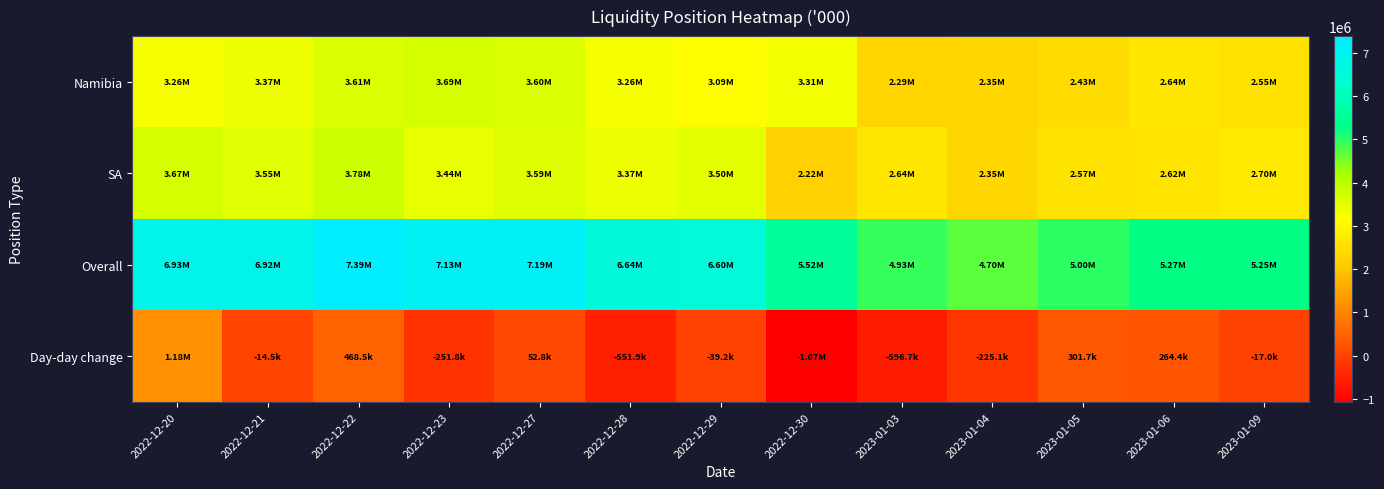

Rank the series at 2022-12-30 from lowest to highest value.

Day-day change, SA, Namibia, Overall